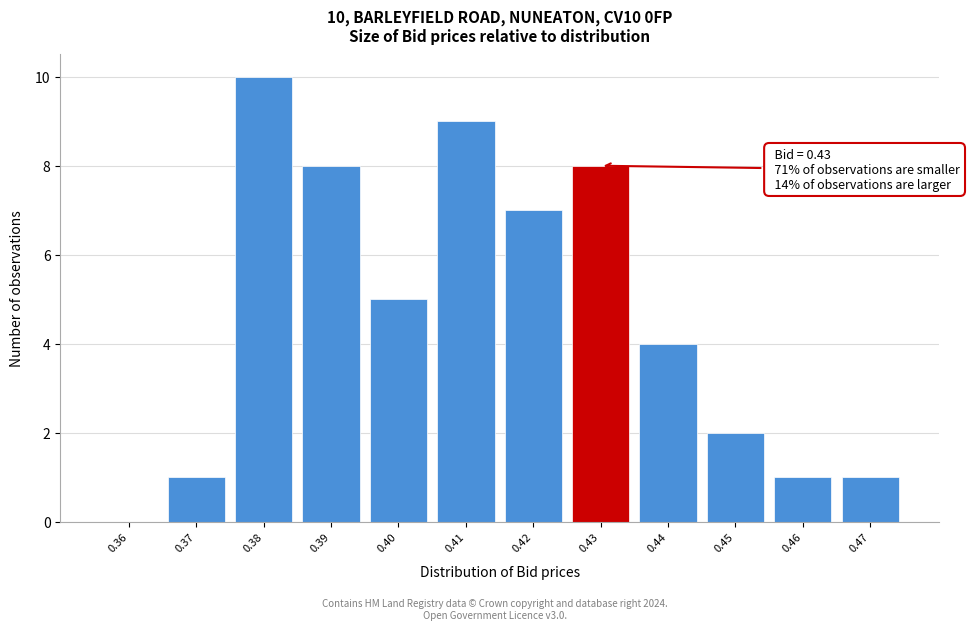

Over which range of the x-axis is the bar tallest?

0.375 to 0.385